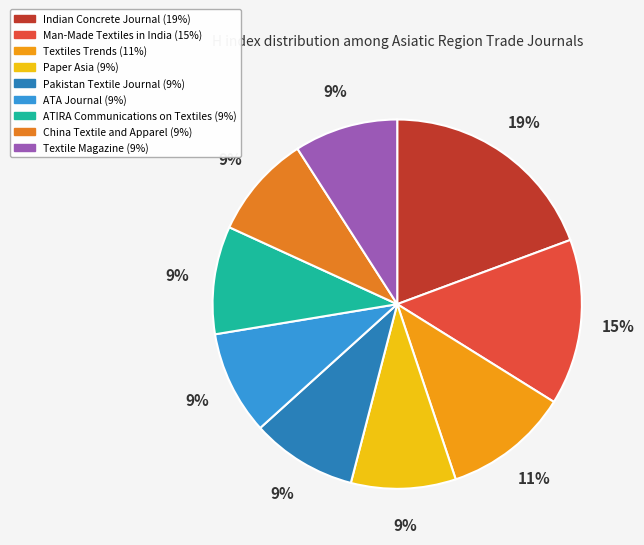

What percentage is the China Textile and Apparel slice, to the nearest percent?

9%